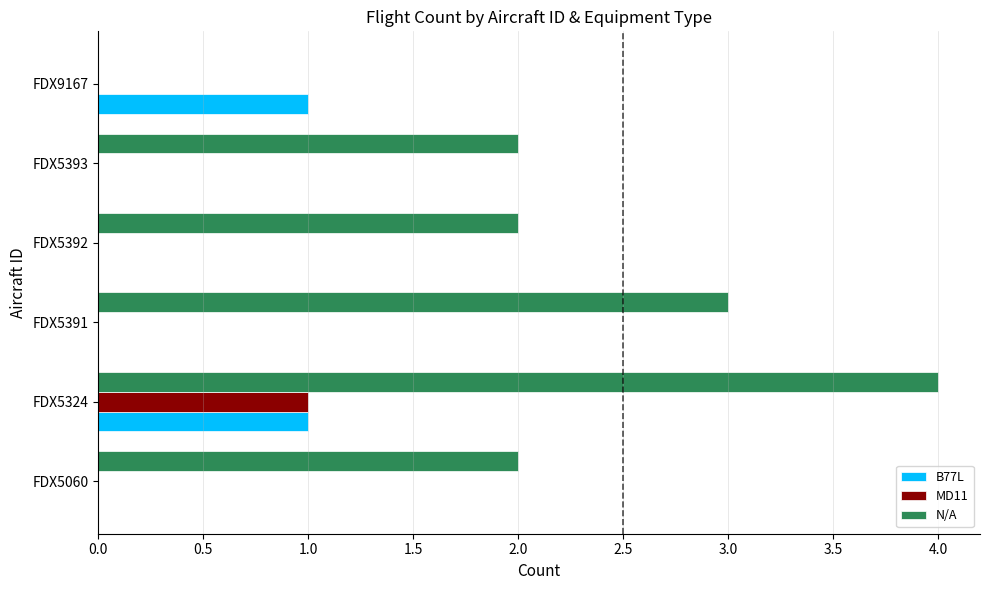

Count the N/A values in the range 2 to 3.

4